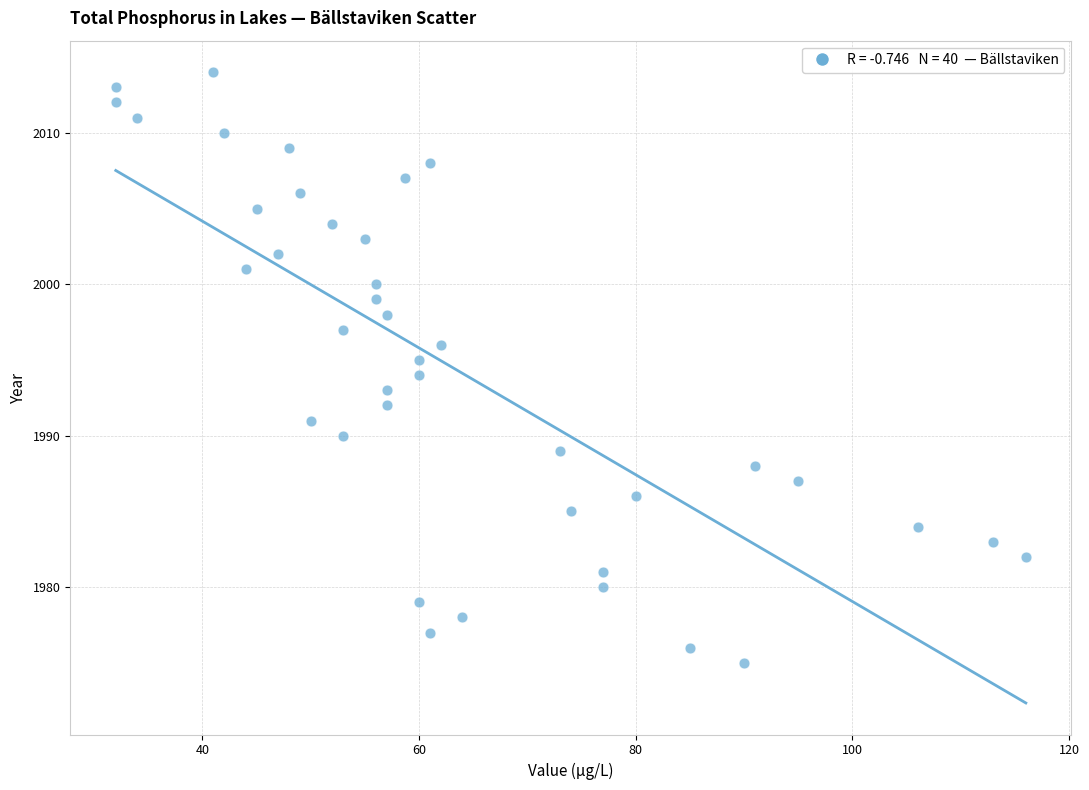

What is the range of Y values (max minus min)?

39